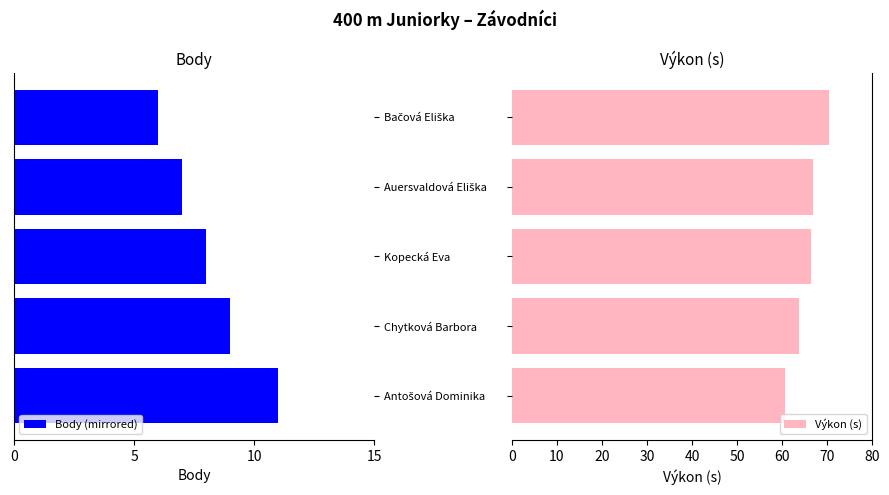

What is the difference between the second highest and second lowest values in the Výkon (s) series?

2.9